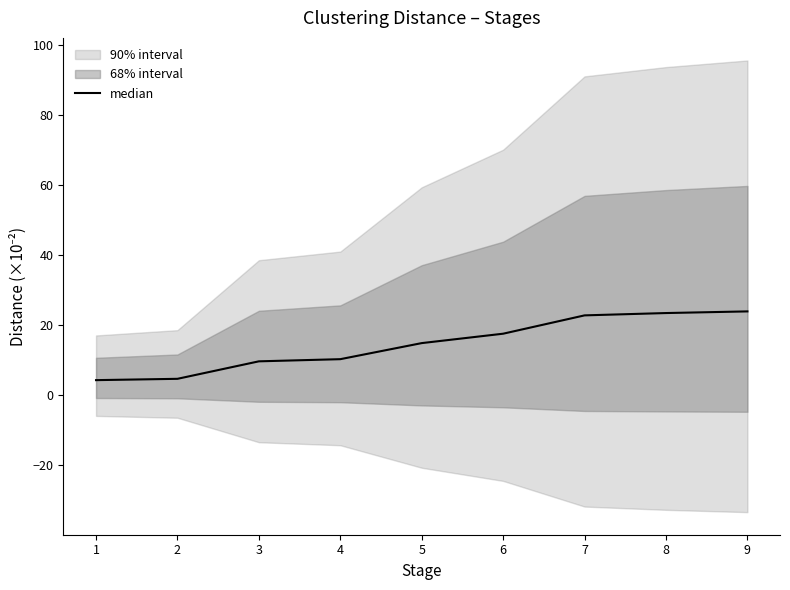

Approximately how many times larger is the value at 3 compared to 4?

0.9